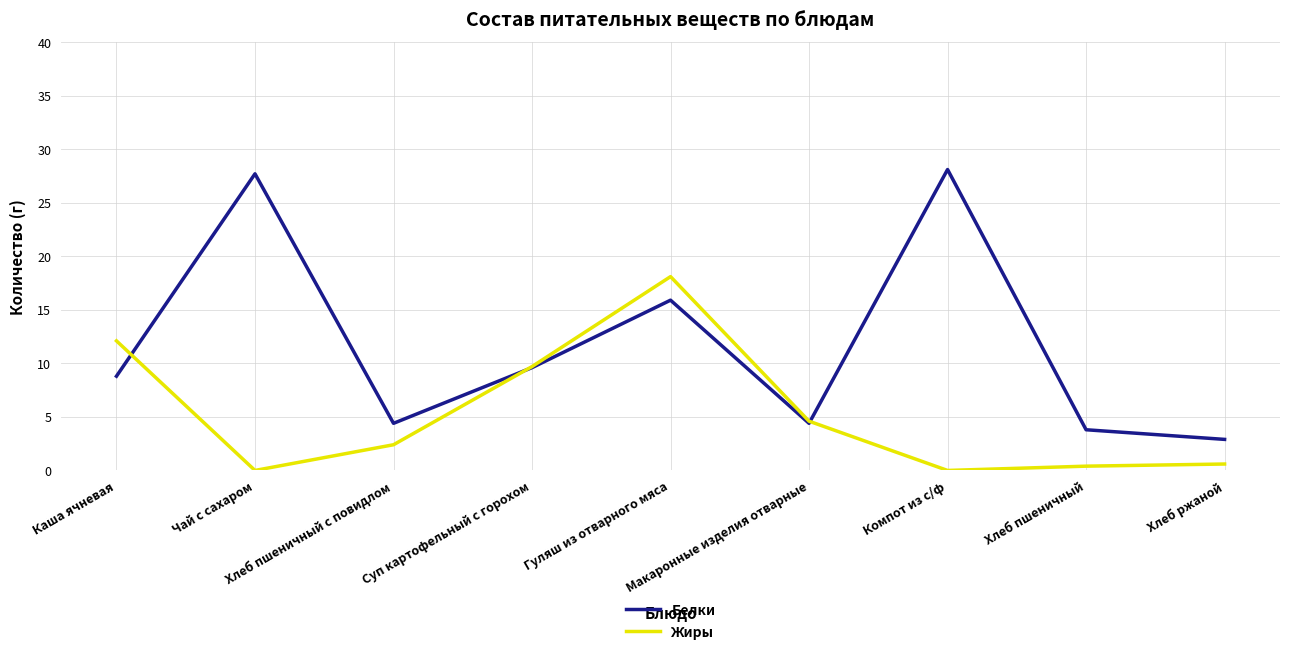

Reading left to right, transcribe all the data shown in this chart.

Белки: 8.8	27.7	4.4	9.6	15.9	4.4	28.1	3.8	2.9
Жиры: 12.1	0.0	2.4	9.7	18.1	4.6	0.0	0.4	0.6